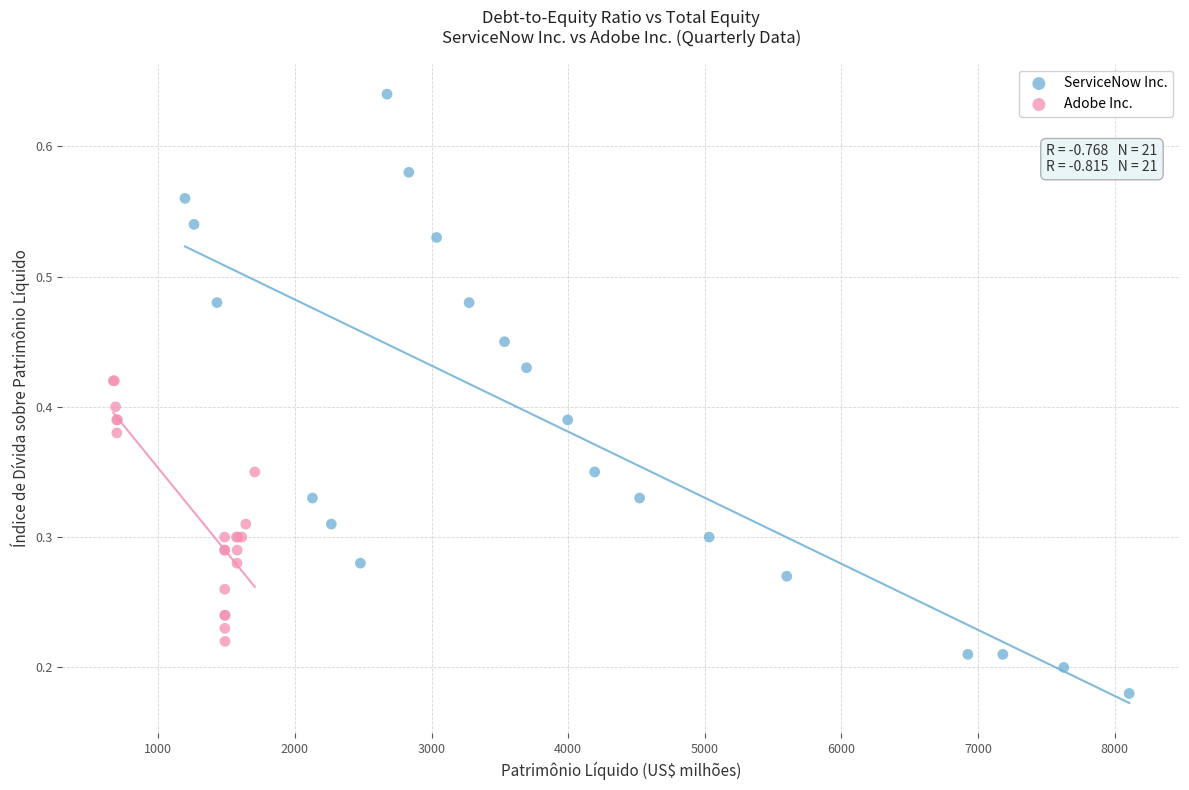

Which series has the widest spread of Y values?

ServiceNow Inc.